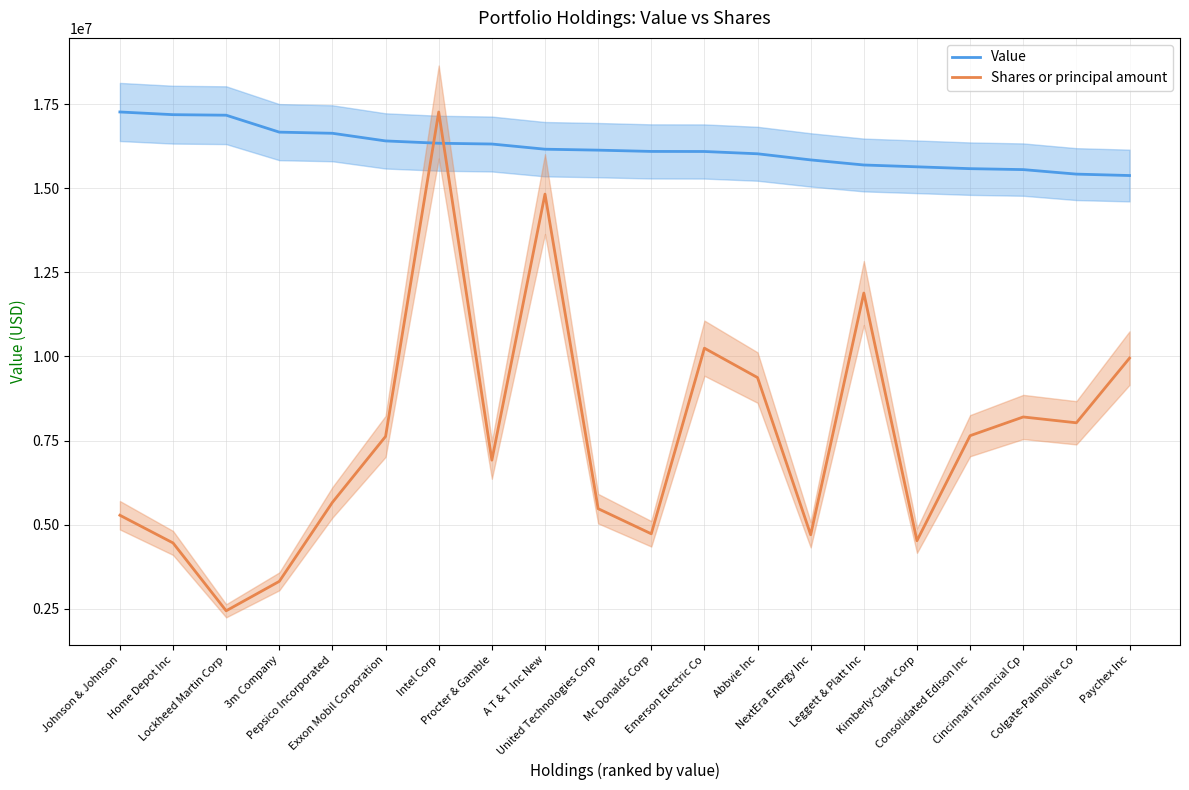

What value does the Value series have at Kimberly-Clark Corp?

15635000.0